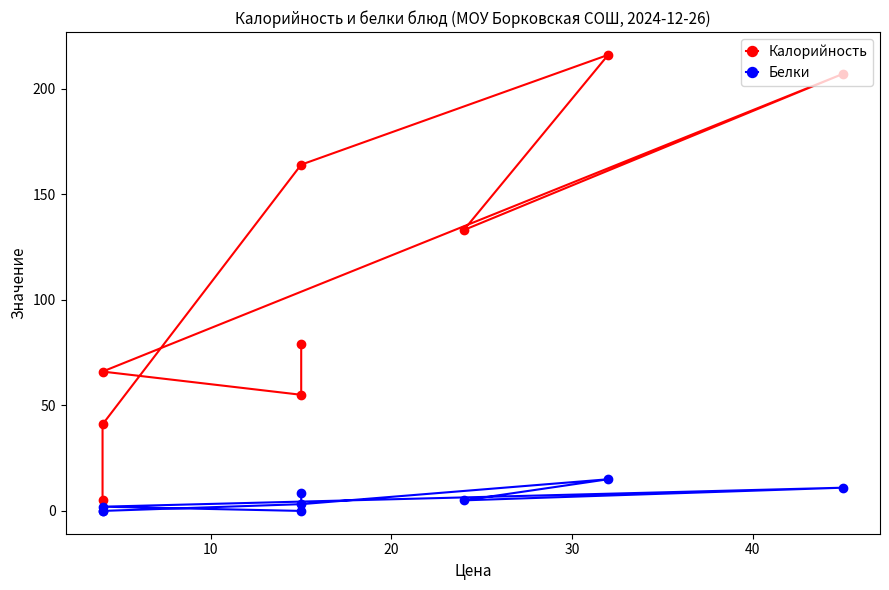

In Калорийность, how many points are lower than both neighbors (excluding endpoints)?

2